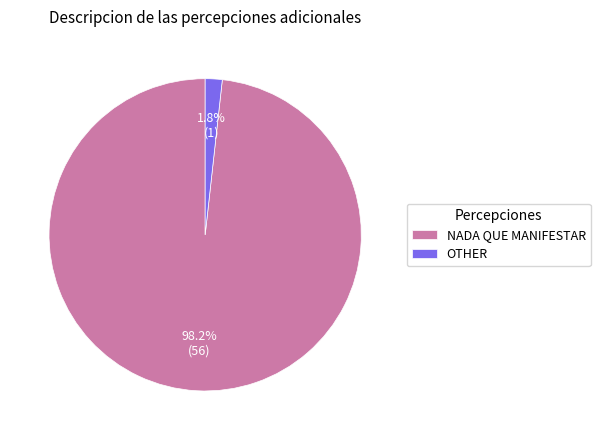

Count the number of slices in the pie.

2